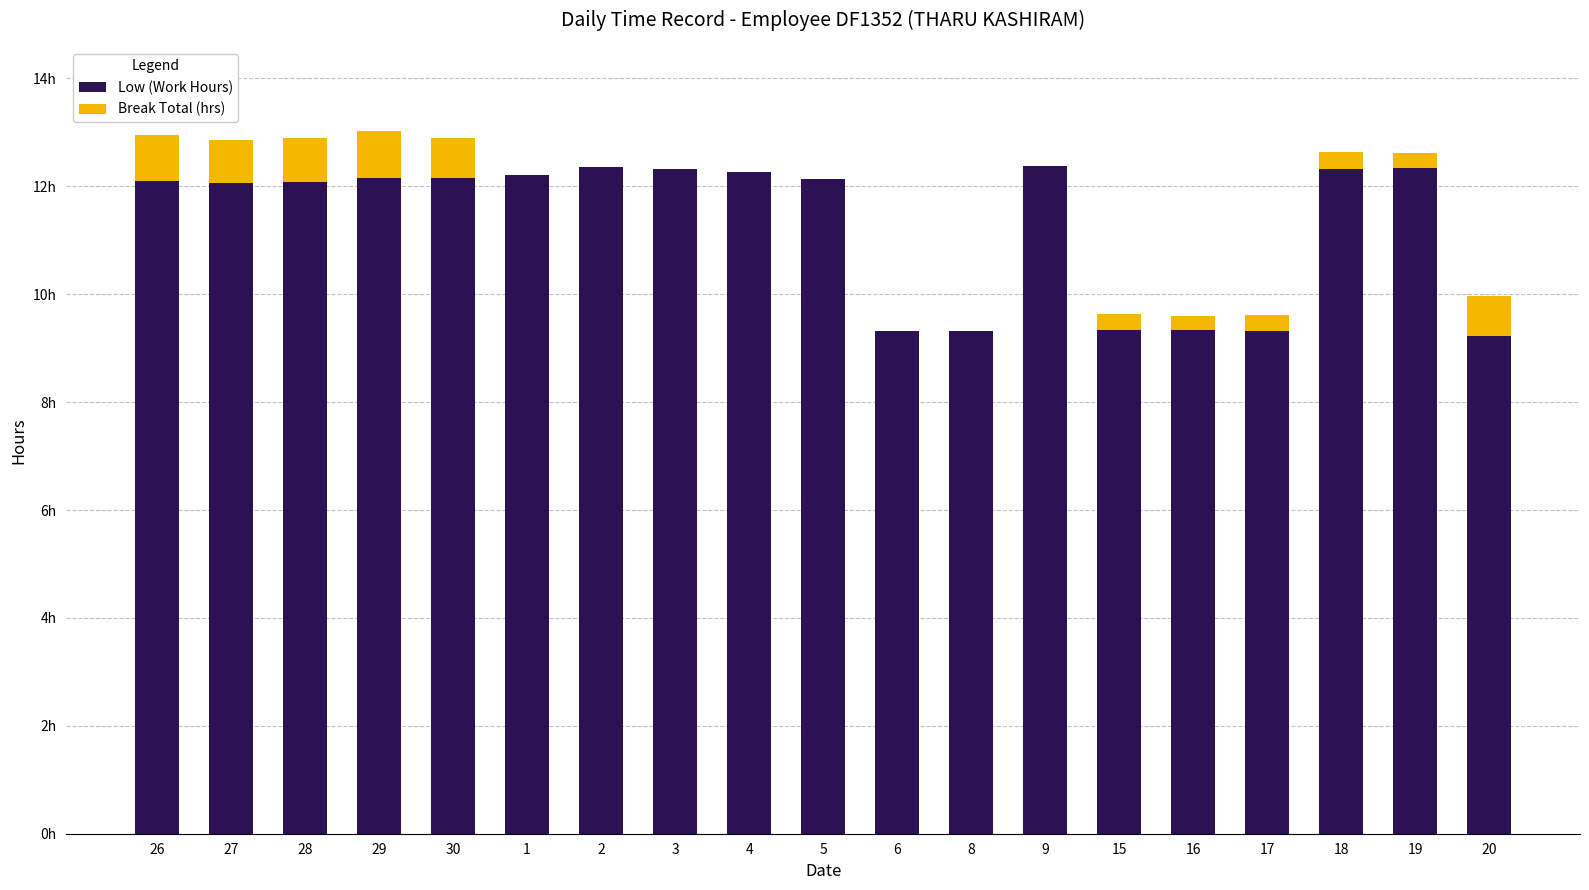

Which series has the widest spread of values?

Low (Work Hours)